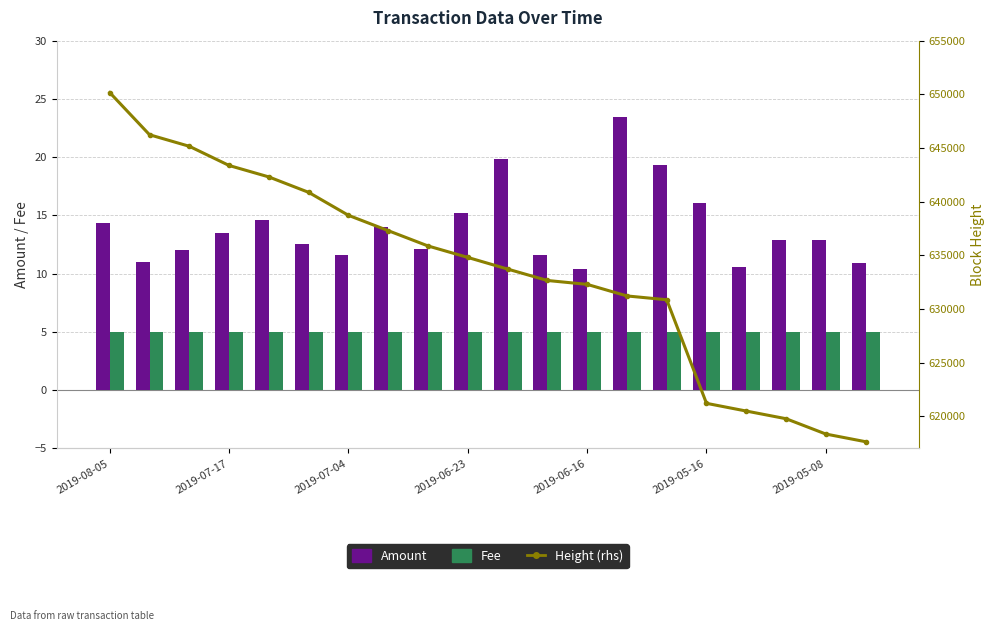

Which series has the largest total across all categories?

Height (rhs)